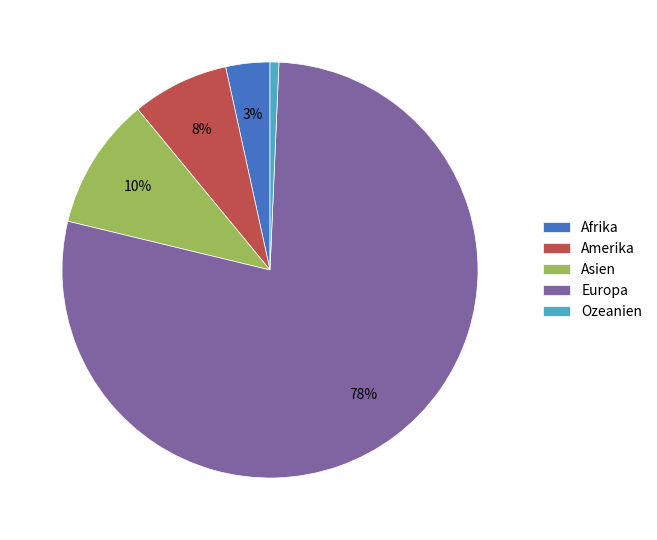

Count the number of slices in the pie.

5